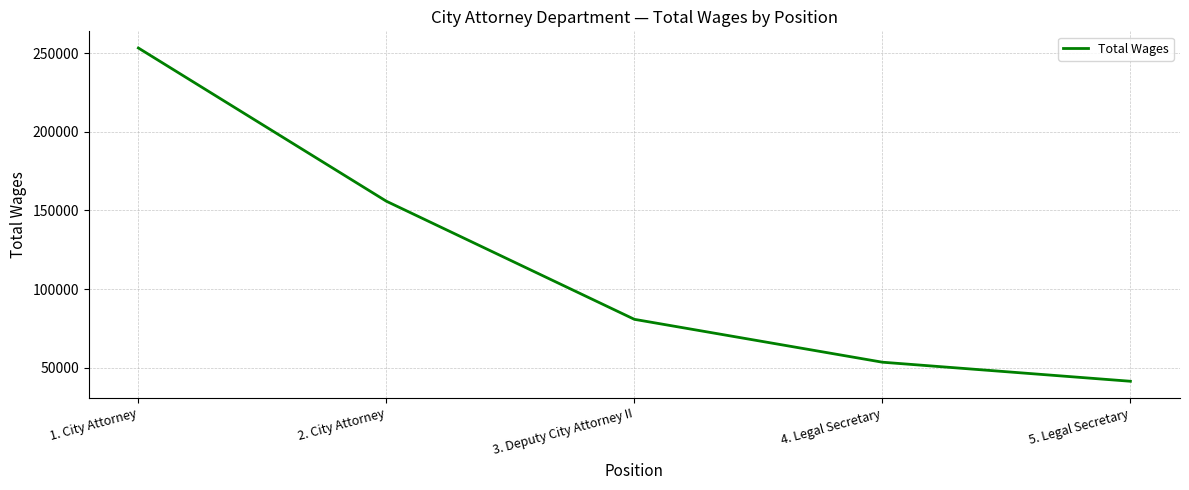

What is the difference between the maximum and minimum values?

211833